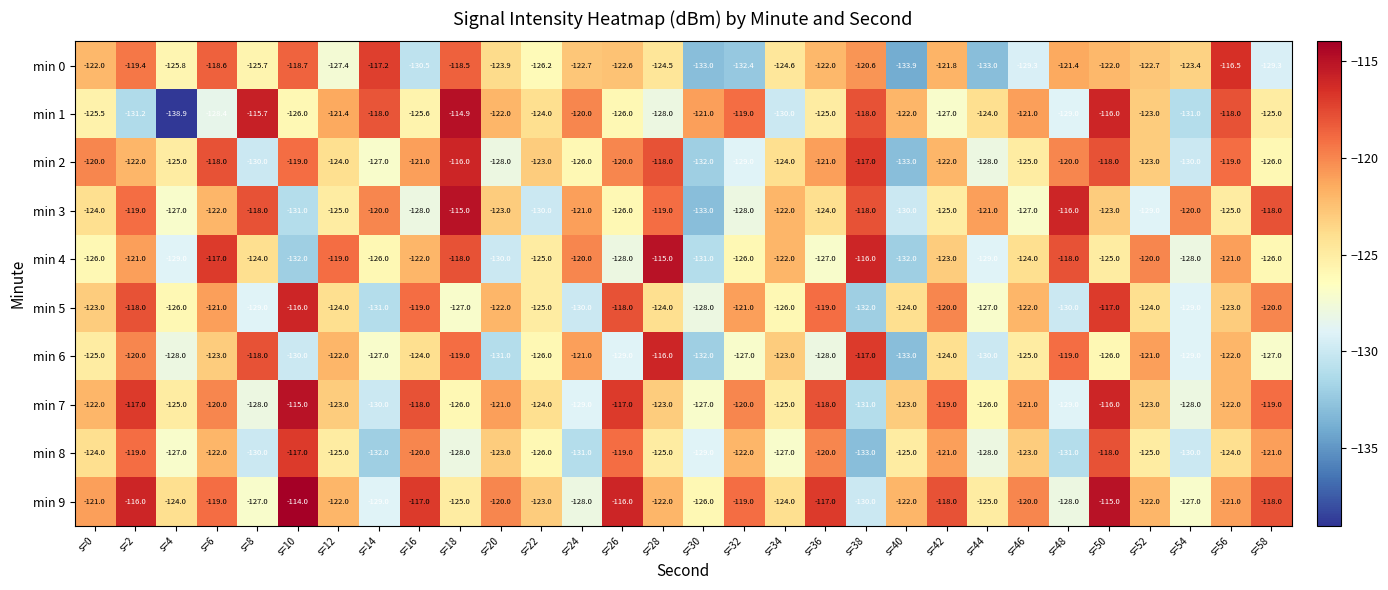

Which category has the lowest value across all series?

s=4